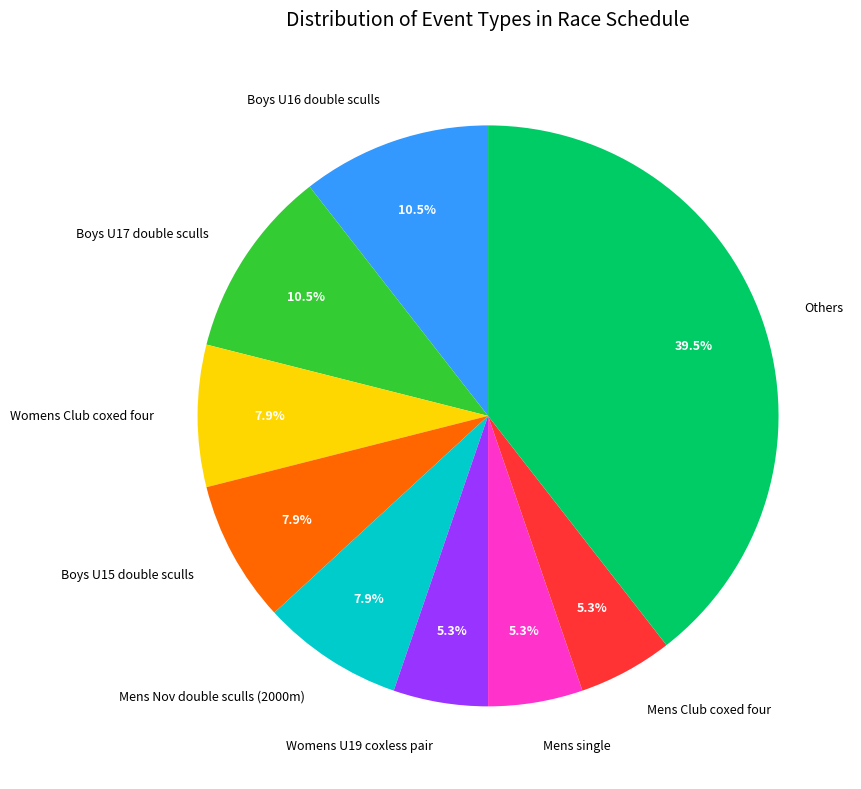

Which has a higher value, Boys U16 double sculls or Mens single?

Boys U16 double sculls